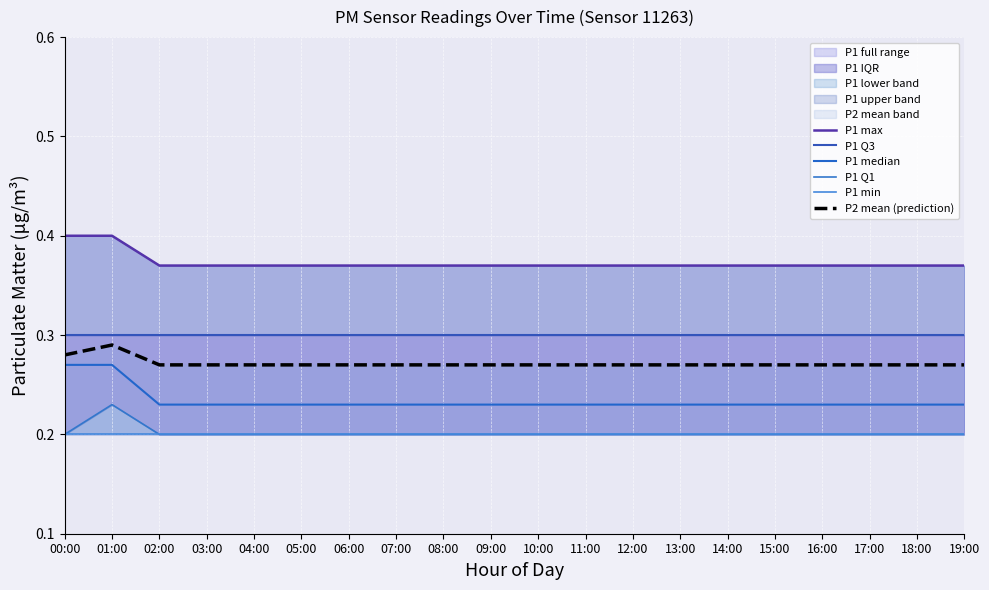

What is the sum of all P2 mean (prediction) values?

5.4